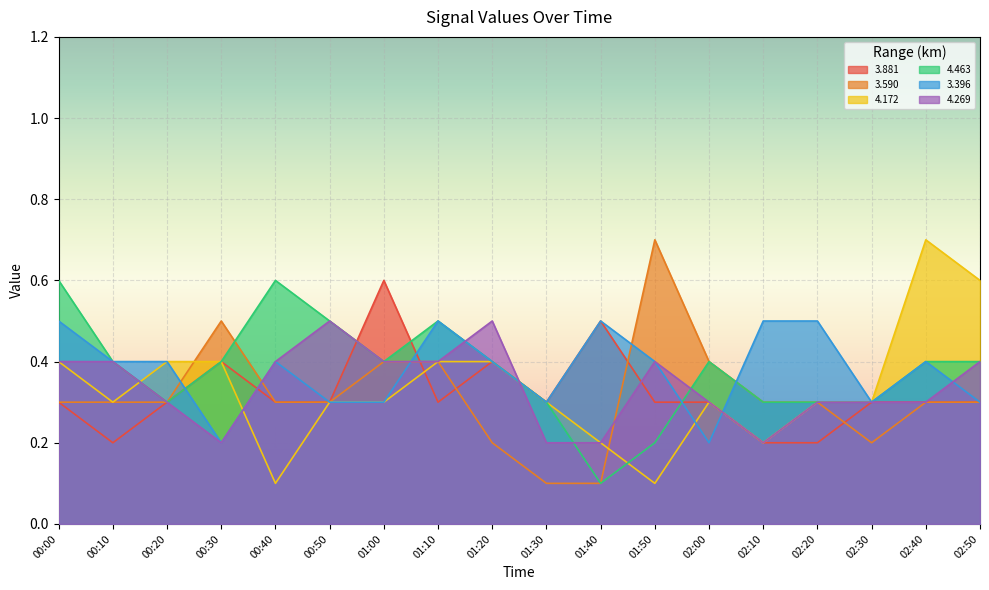

Reading left to right, what are all the values shown in this chart?

3.881: 0.3	0.2	0.3	0.4	0.3	0.3	0.6	0.3	0.4	0.3	0.5	0.3	0.3	0.2	0.2	0.3	0.3	0.3
3.590: 0.3	0.3	0.3	0.5	0.3	0.3	0.4	0.4	0.2	0.1	0.1	0.7	0.4	0.3	0.3	0.2	0.3	0.3
4.172: 0.4	0.3	0.4	0.4	0.1	0.3	0.3	0.4	0.4	0.3	0.2	0.1	0.3	0.2	0.3	0.3	0.7	0.6
4.463: 0.6	0.4	0.3	0.4	0.6	0.5	0.4	0.5	0.4	0.3	0.1	0.2	0.4	0.3	0.3	0.3	0.4	0.4
3.396: 0.5	0.4	0.4	0.2	0.4	0.3	0.3	0.5	0.4	0.3	0.5	0.4	0.2	0.5	0.5	0.3	0.4	0.3
4.269: 0.4	0.4	0.3	0.2	0.4	0.5	0.4	0.4	0.5	0.2	0.2	0.4	0.3	0.2	0.3	0.3	0.3	0.4